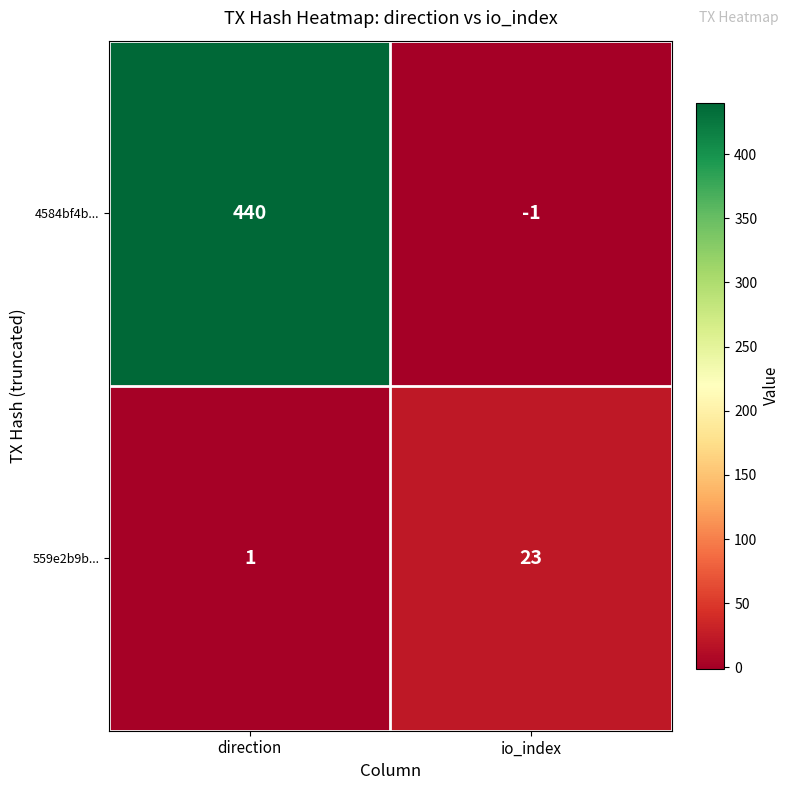

The 4584bf4b... series shows -1 at io_index. True or false?

True